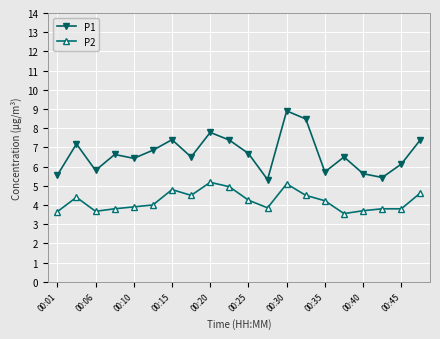

True or false: P1 and P2 cross at least once.

False